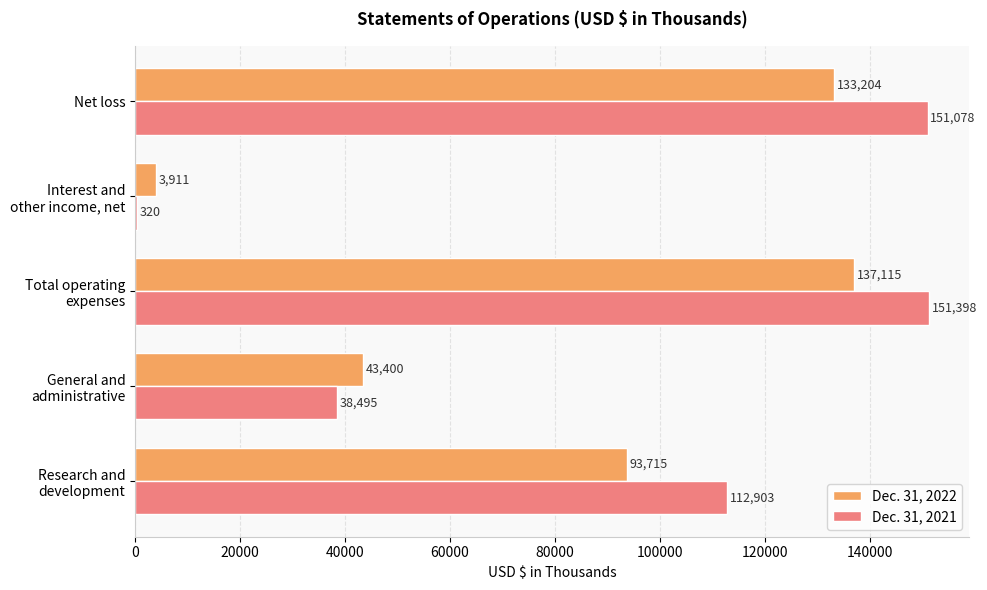

Which series has the largest total across all categories?

Dec. 31, 2021